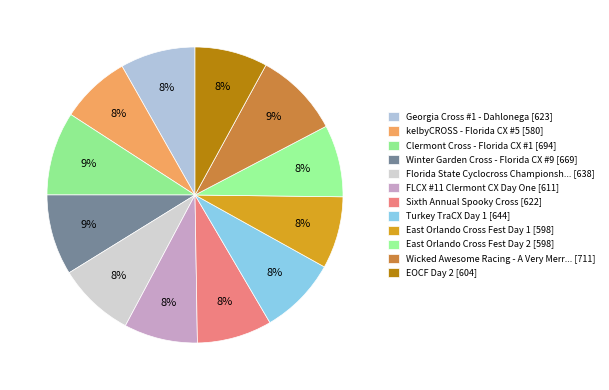

How many slices are in this pie chart?

12